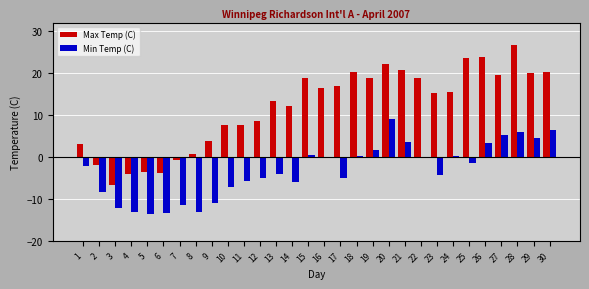

Which series changed the most between 6 and 25?

Max Temp (C)